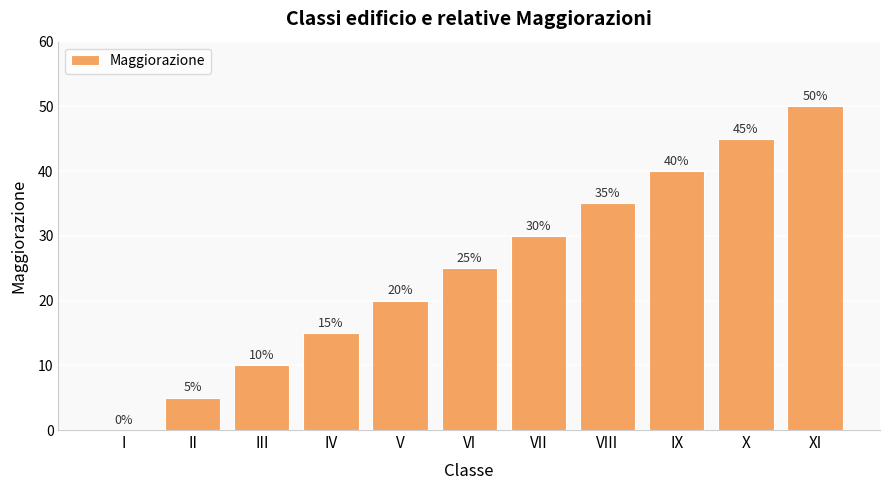

How many categories are shown in the chart?

11